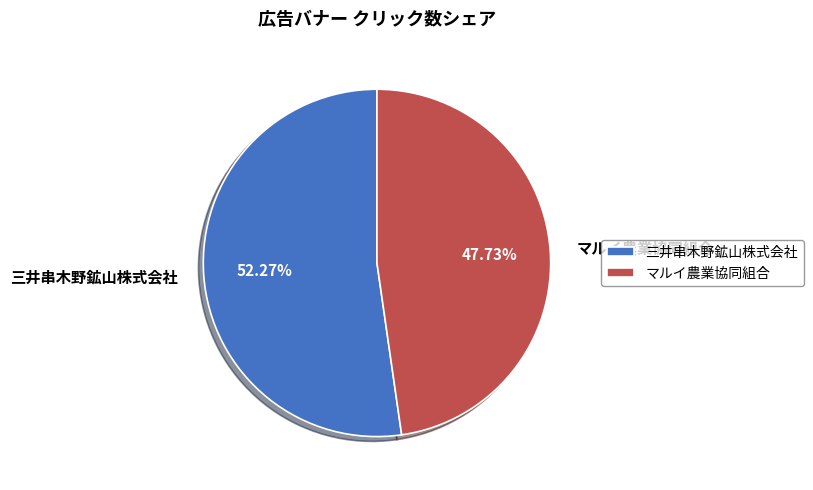

The マルイ農業協同組合 slice represents 53% of the pie. True or false?

False